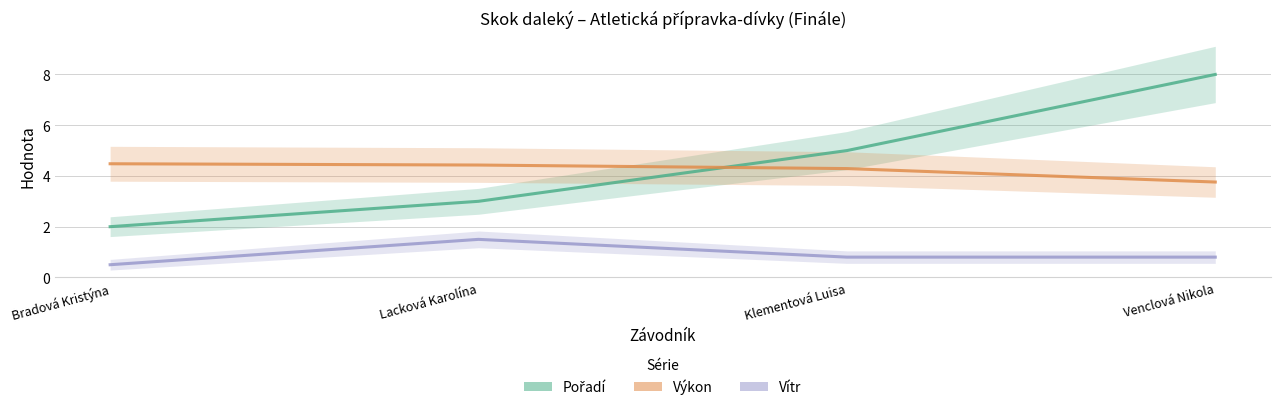

Reading left to right, extract all data points from this chart.

Pořadí: 2.0	3.0	5.0	8.0
Výkon: 4.5	4.4	4.3	3.8
Vítr: 0.5	1.5	0.8	0.8